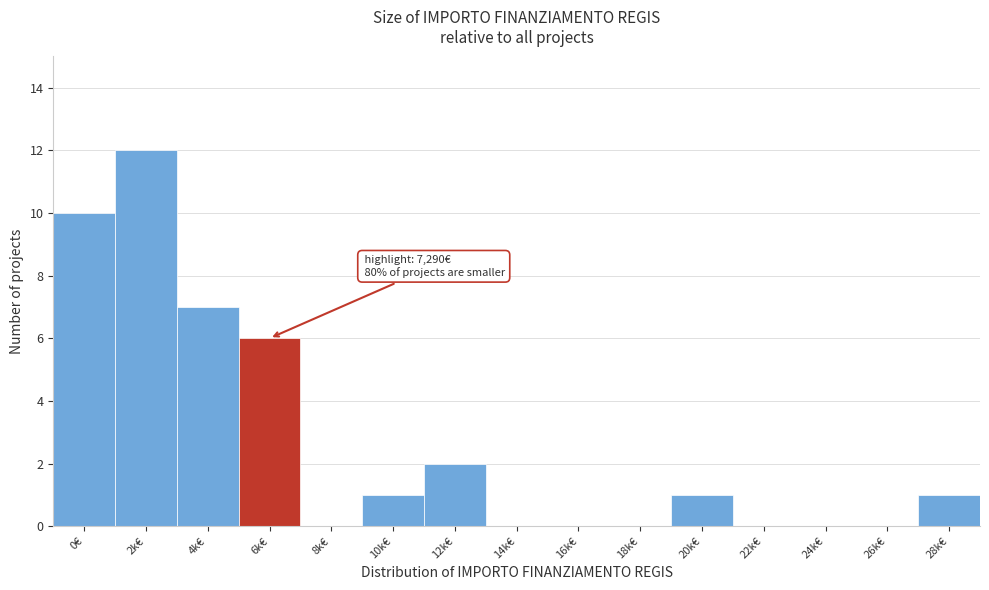

Reading left to right, list all the values displayed in this chart.

0€=10	2k€=12	4k€=7	6k€=6	8k€=0	10k€=1	12k€=2	14k€=0	16k€=0	18k€=0	20k€=1	22k€=0	24k€=0	26k€=0	28k€=1